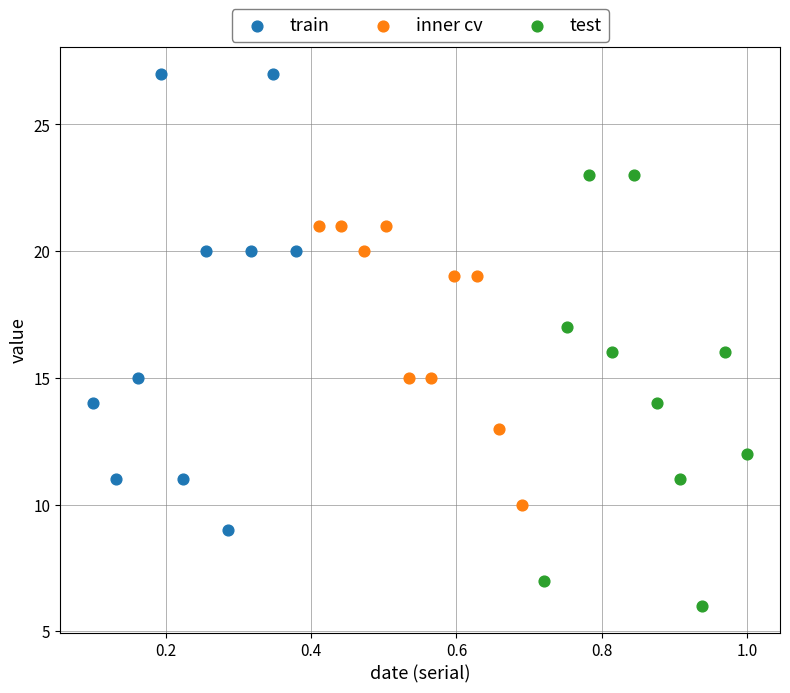

Which series contains the lowest Y value?

test